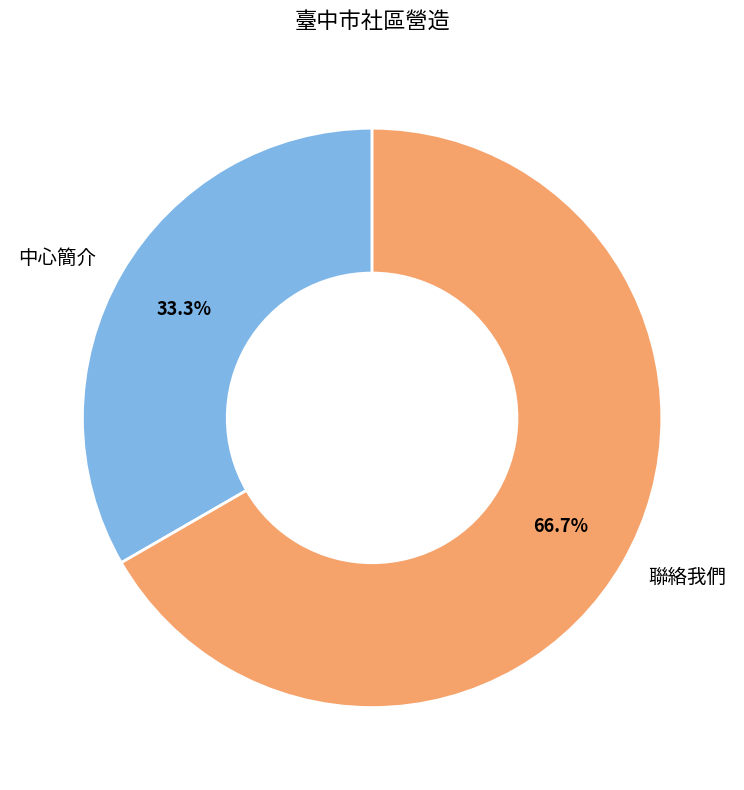

Rank the categories by value from lowest to highest.

中心簡介, 聯絡我們